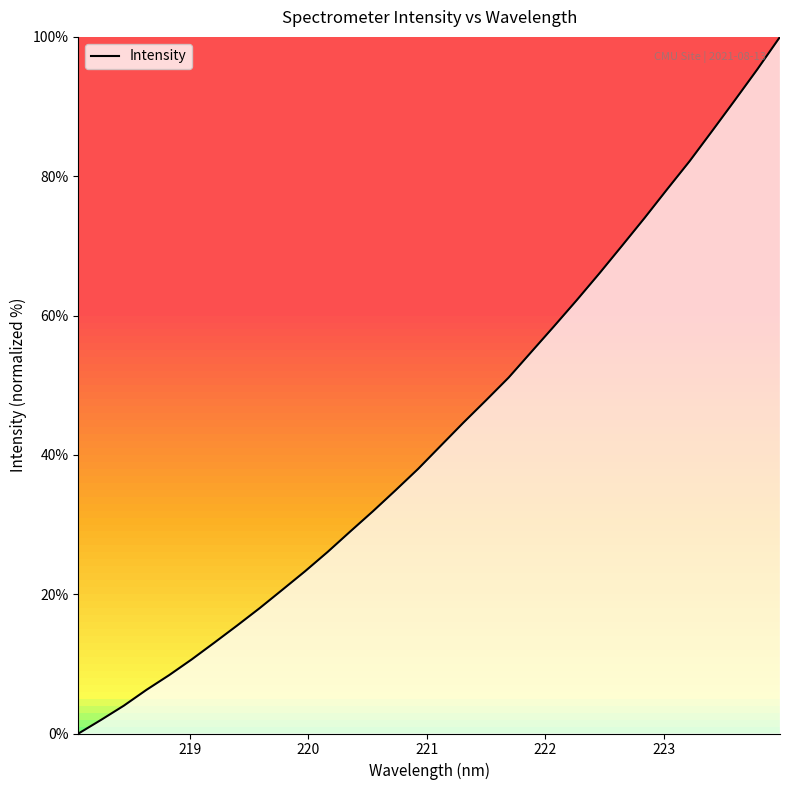

Does the chart have visible grid lines?

No